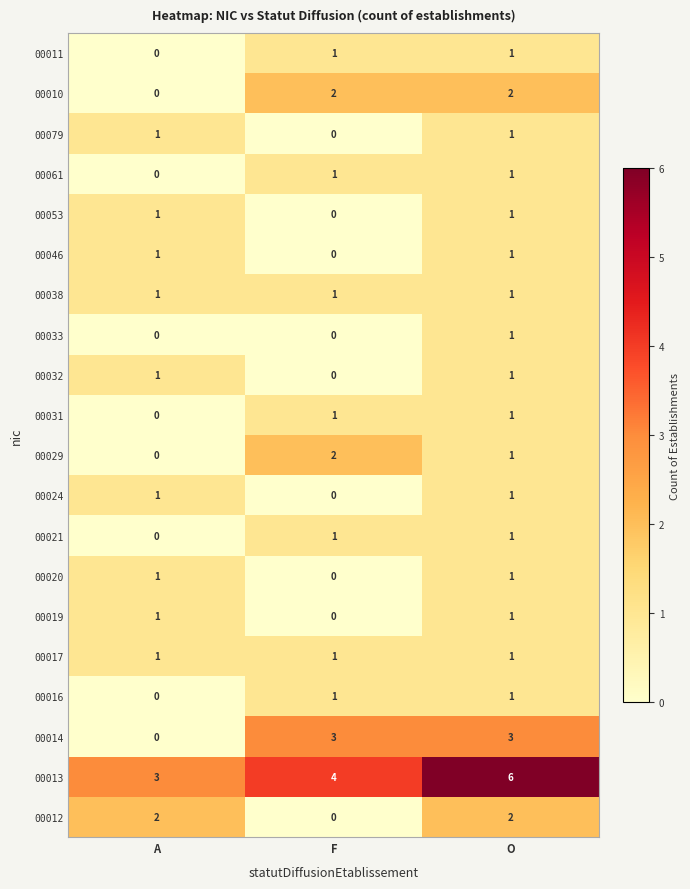

Which series changed the most between A and F?

00014